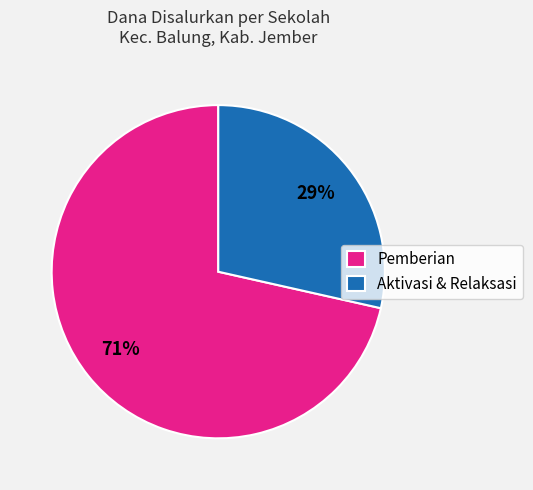

To the nearest percent, what is the combined percentage of Pemberian and Aktivasi & Relaksasi?

100%